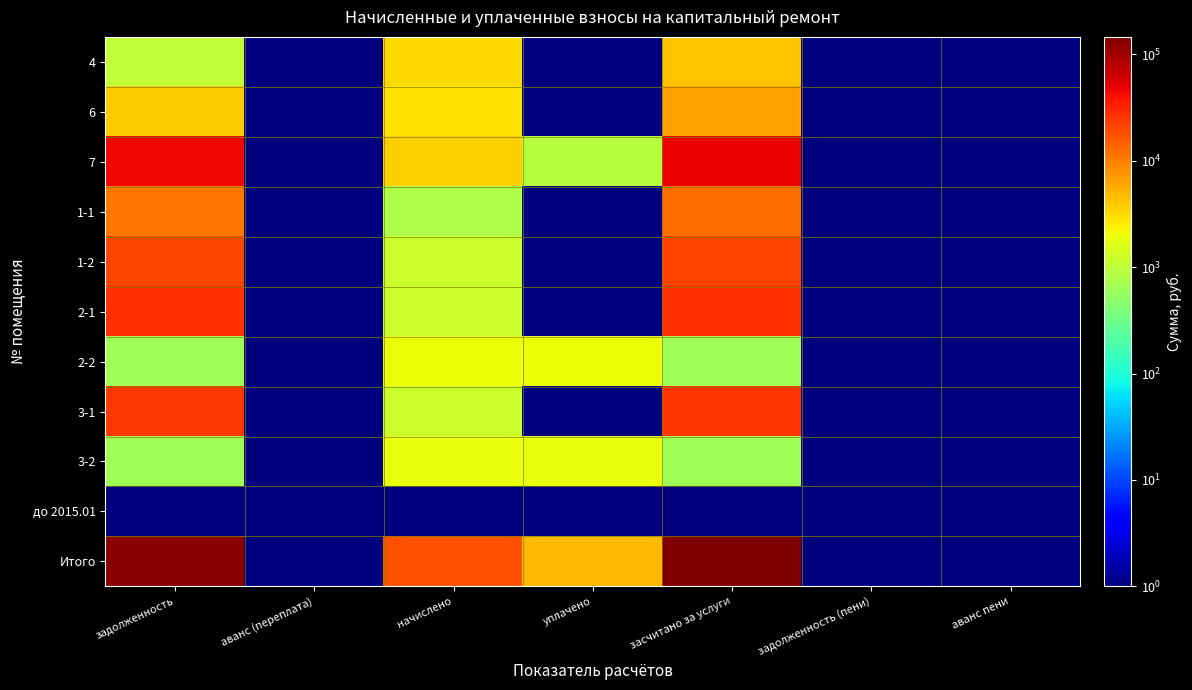

Rank the series by their maximum value, from highest to lowest.

Итого, 7, 2-1, 3-1, 1-2, 1-1, 6, 4, 2-2, 3-2, до 2015.01